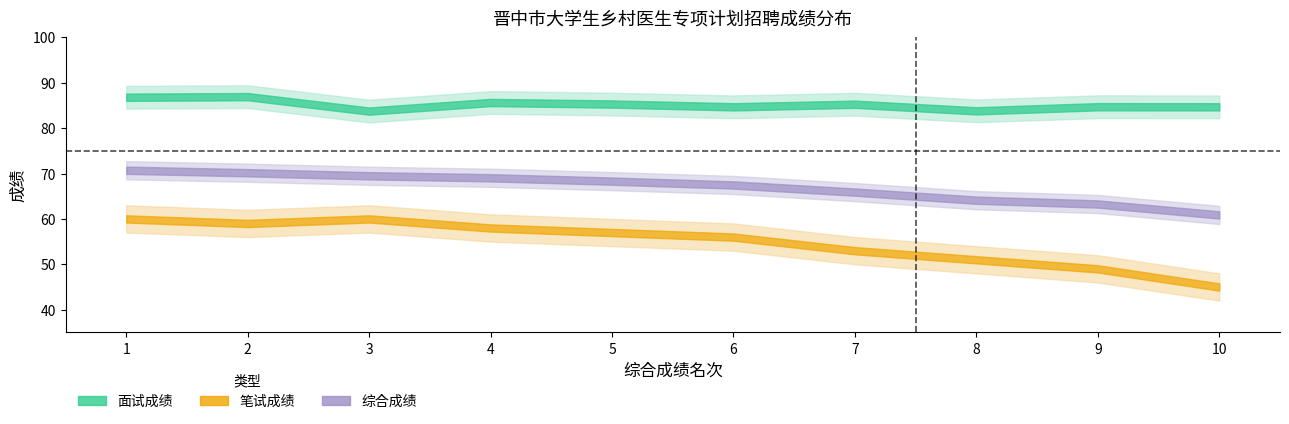

True or false: 笔试成绩 and 综合成绩 intersect in this chart.

False